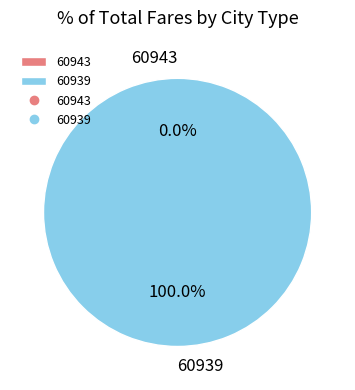

Which slice is the smallest?

60943